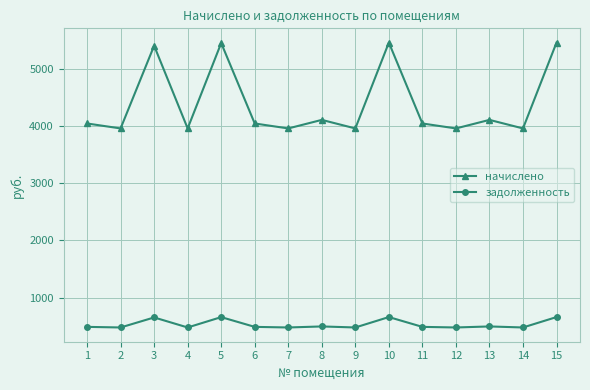

What is the total value across all series at 1?

4533.2